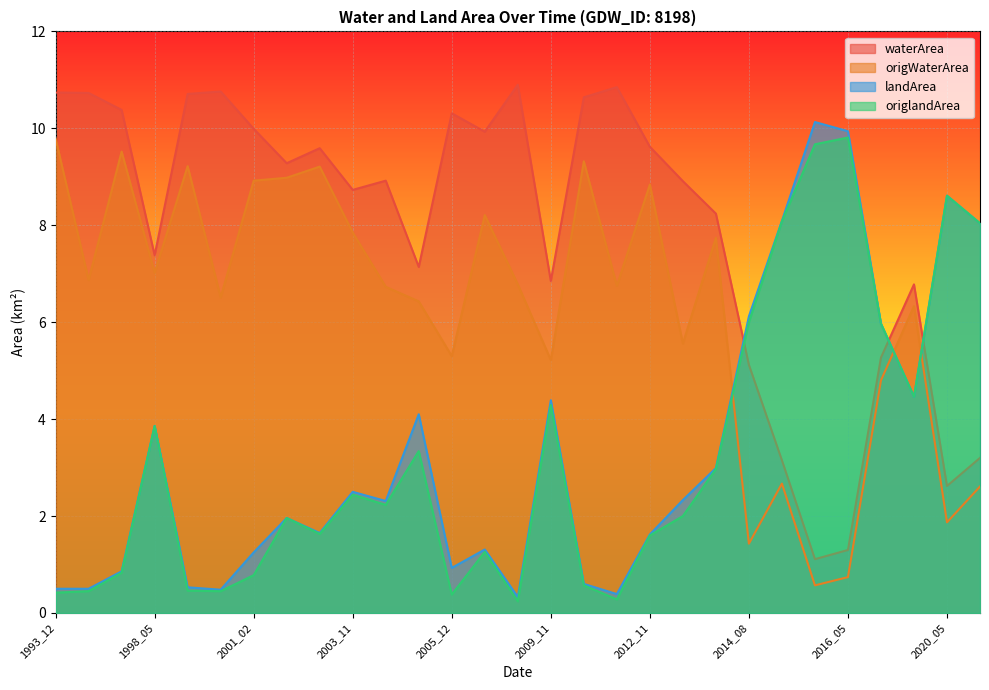

True or false: waterArea and landArea cross at least once.

True